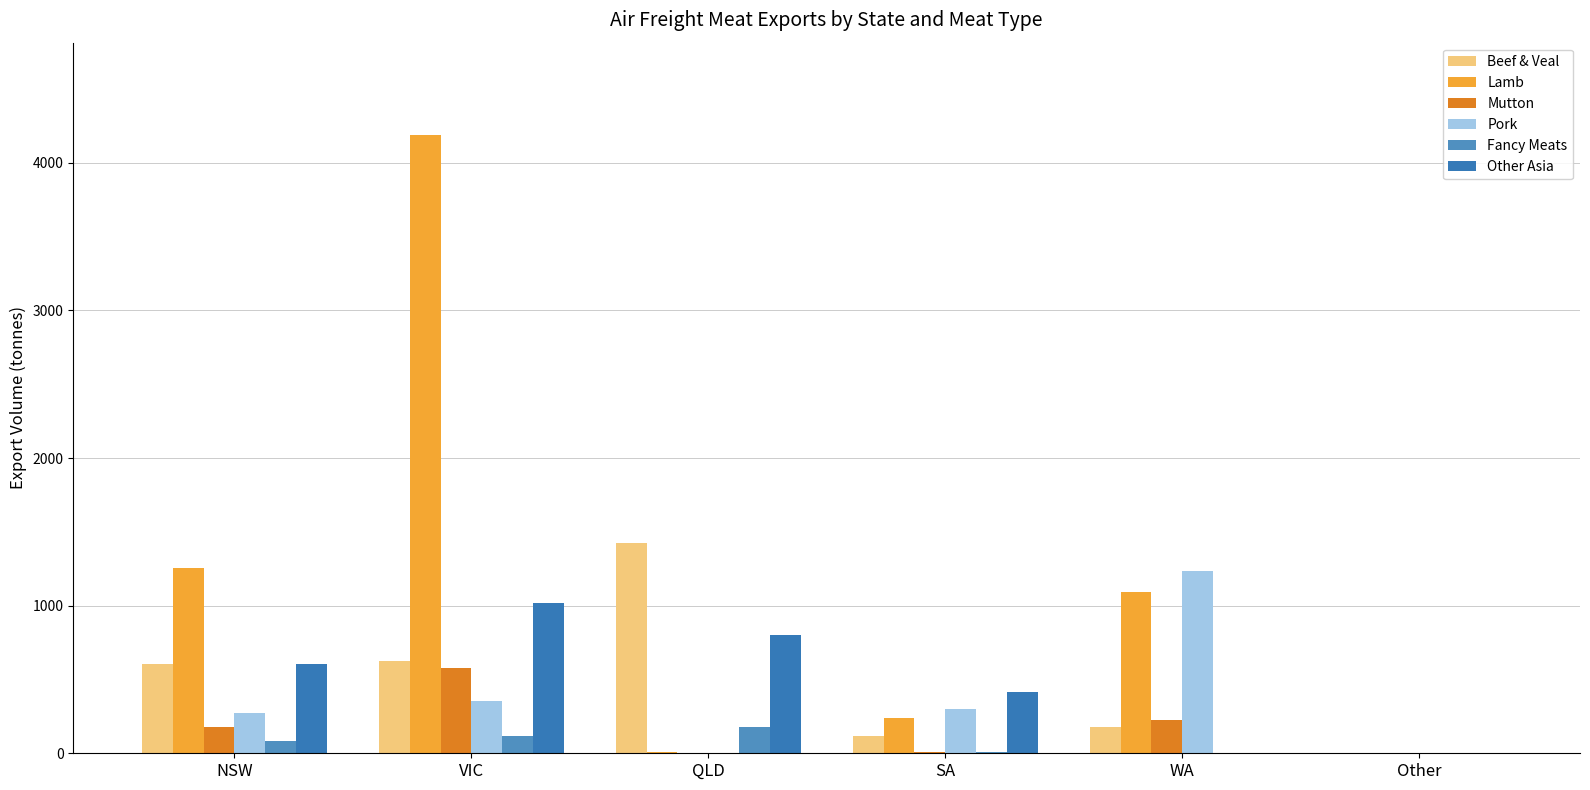

What is the average value of the Beef & Veal series?

490.5